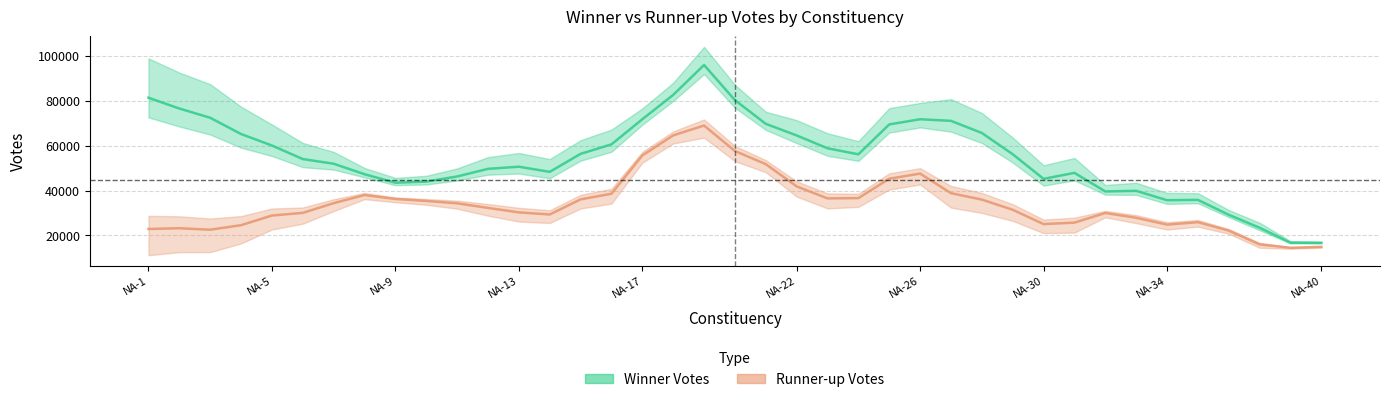

True or false: Winner_Votes and Runnerup_Votes cross at least once.

False